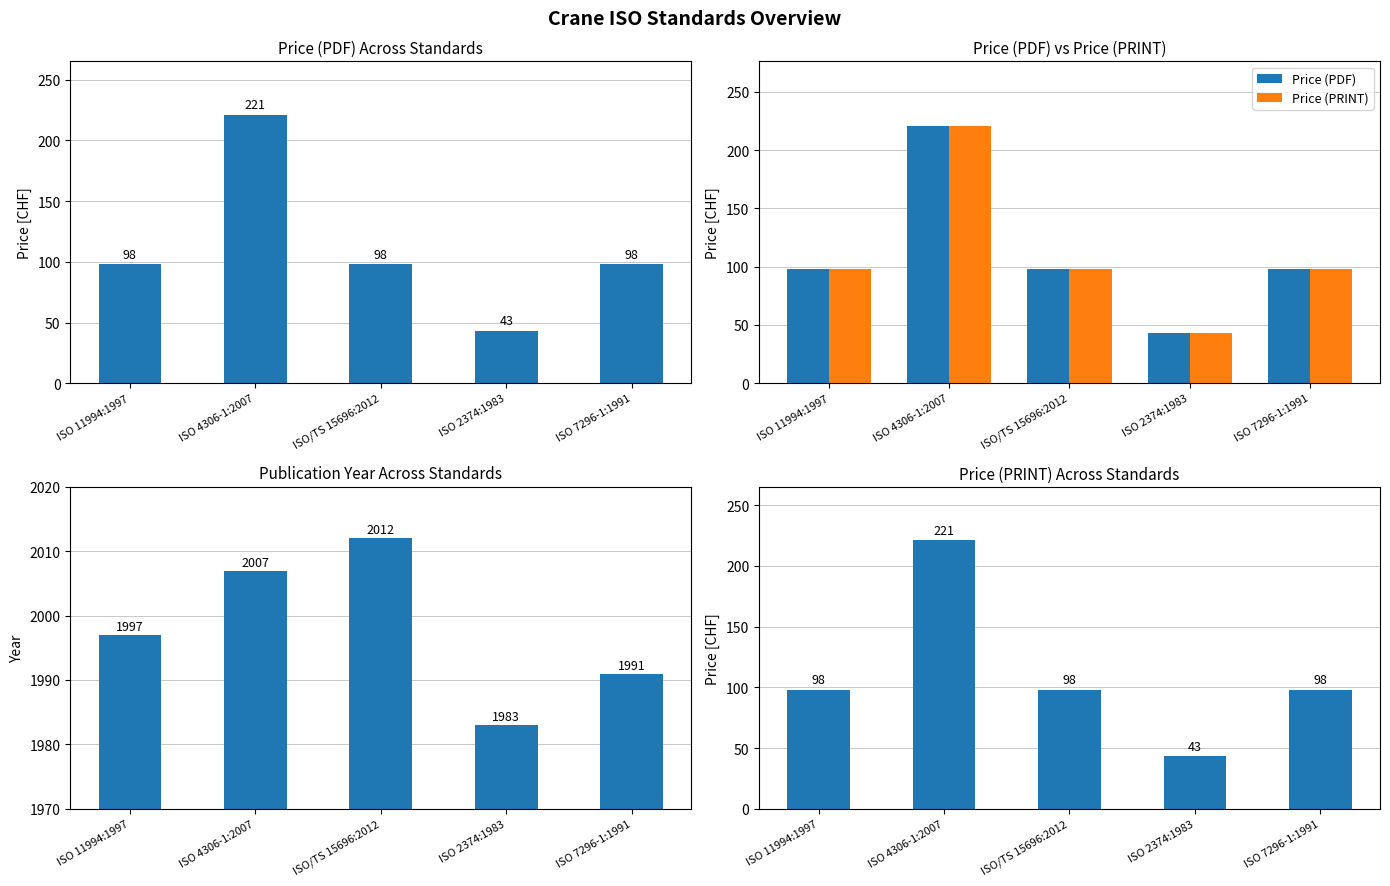

What is the difference between the highest and lowest values at ISO 4306-1:2007?

1786